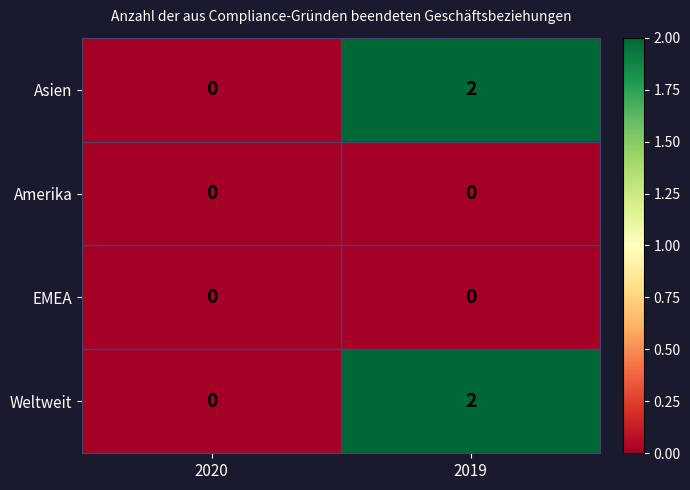

How many series are shown in this chart?

4